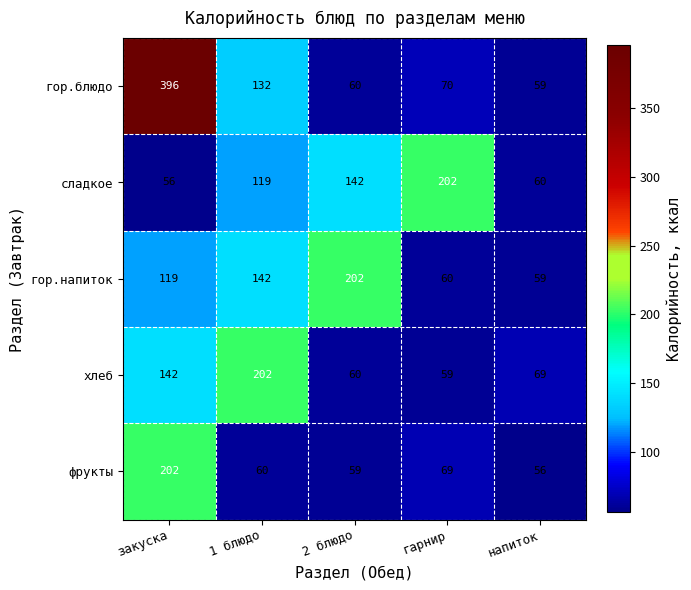

Reading left to right, what are all the values shown in this chart?

гор.блюдо: закуска=396	1 блюдо=132	2 блюдо=60	гарнир=70	напиток=59
сладкое: закуска=56	1 блюдо=119	2 блюдо=142	гарнир=202	напиток=60
гор.напиток: закуска=119	1 блюдо=142	2 блюдо=202	гарнир=60	напиток=59
хлеб: закуска=142	1 блюдо=202	2 блюдо=60	гарнир=59	напиток=69
фрукты: закуска=202	1 блюдо=60	2 блюдо=59	гарнир=69	напиток=56